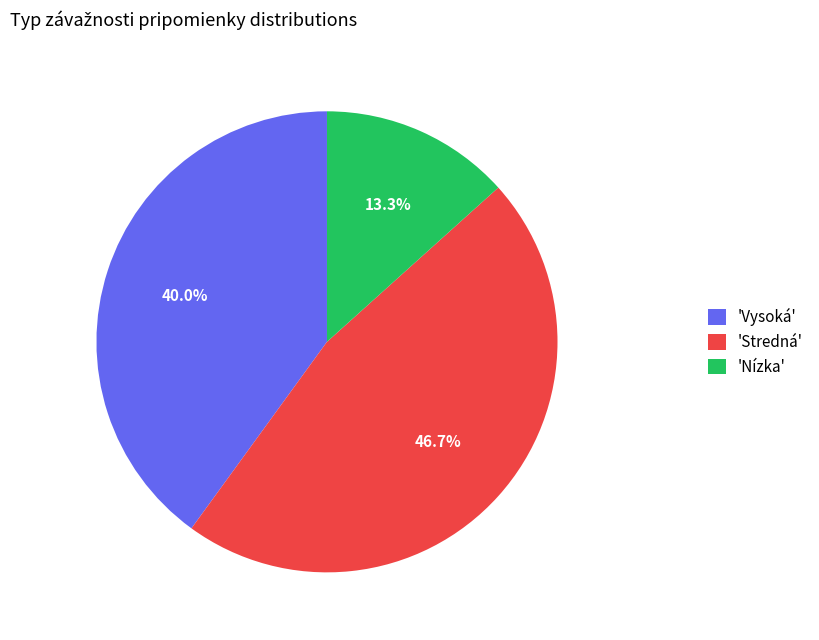

Rank the categories by value from lowest to highest.

'Nízka', 'Vysoká', 'Stredná'